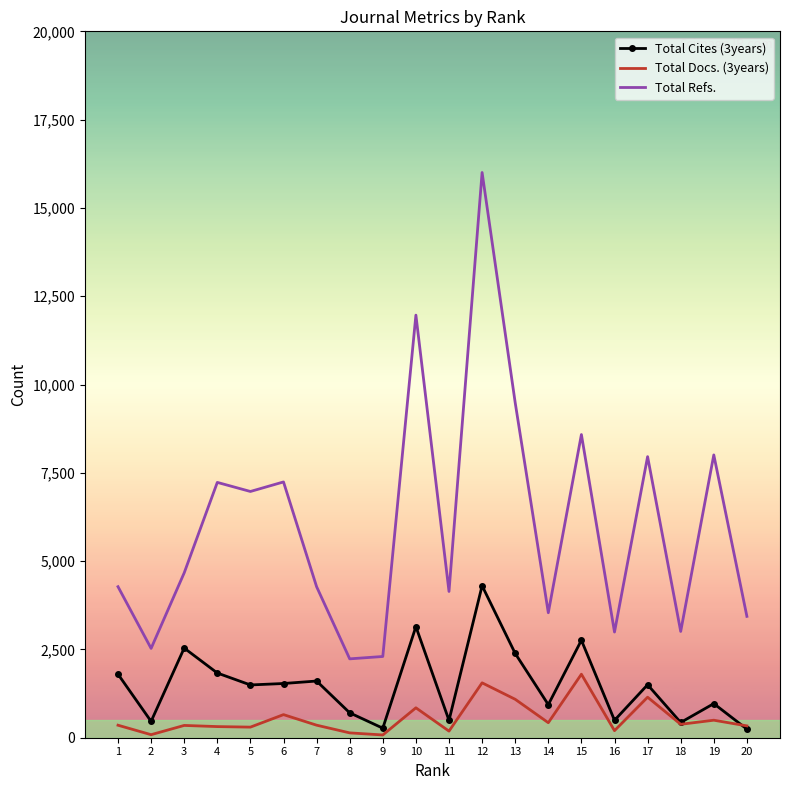

The value of Total Cites (3years) at 10 is 4194. True or false?

False